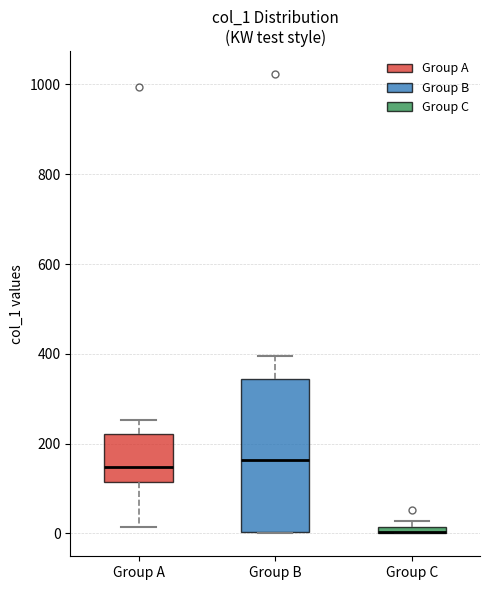

Which box is the tallest, from its lower edge to its upper edge?

Group B